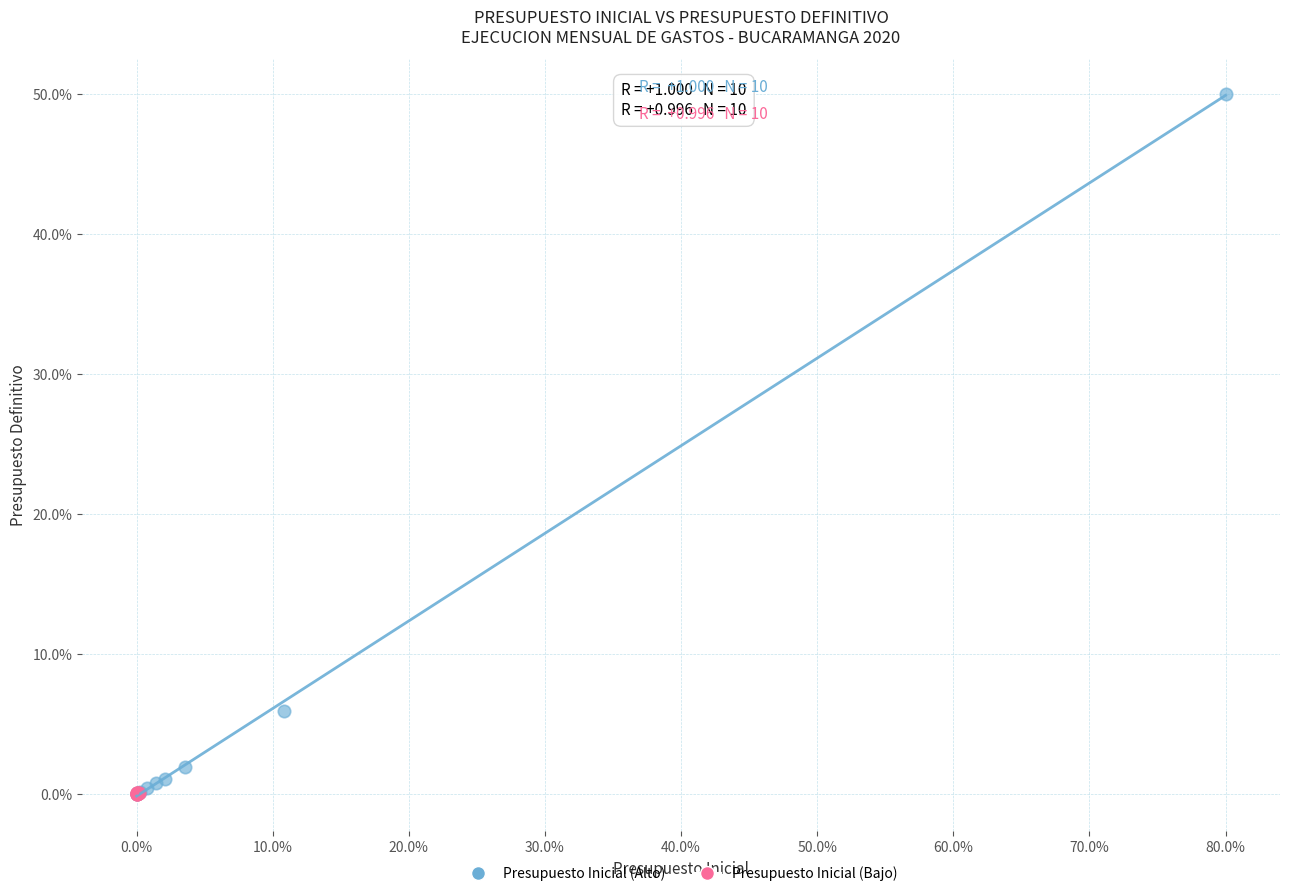

Which series has the largest Y range (max minus min)?

Presupuesto Inicial (Alto)